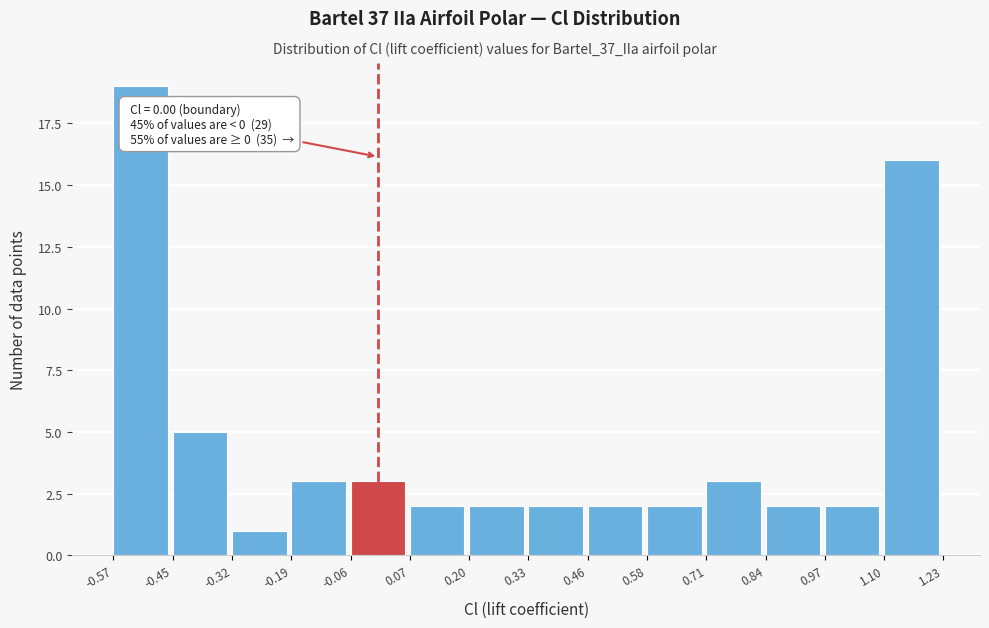

Which range on the x-axis has the tallest bar?

-0.57 to -0.45